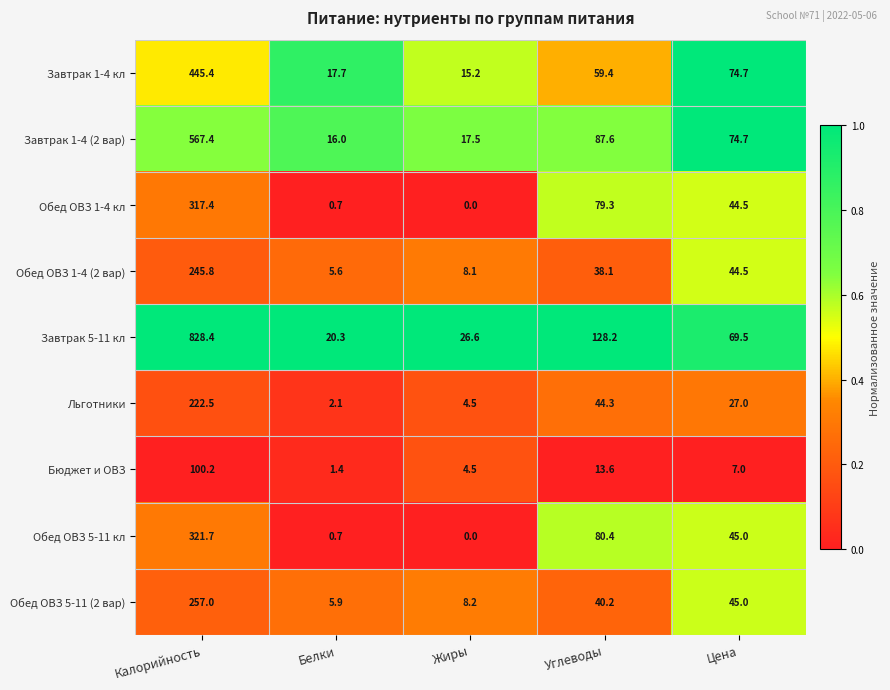

What is the difference between the Завтрак 1-4 кл values at Углеводы and Жиры?

44.2